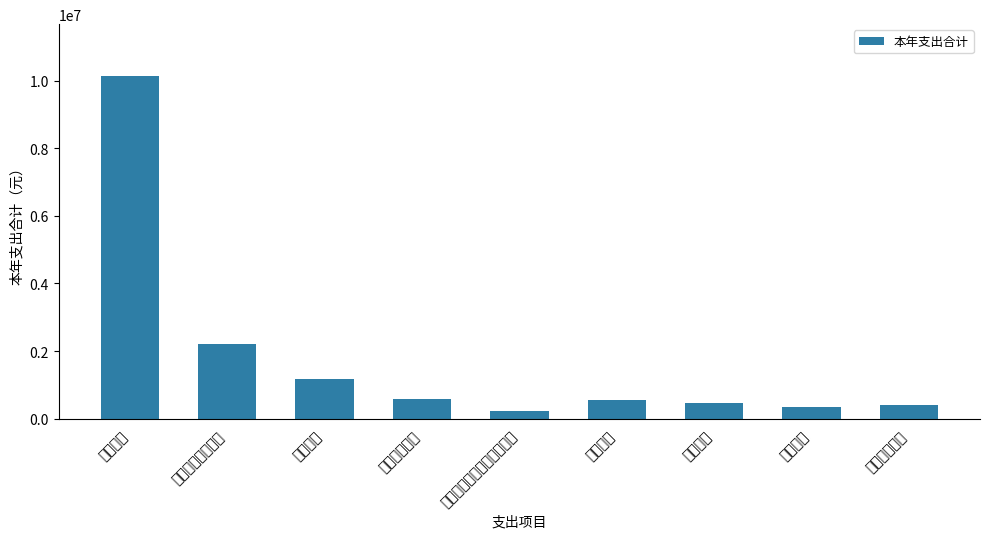

What is the difference between the values at 其他司法支出 and 法治建设?

51649.1